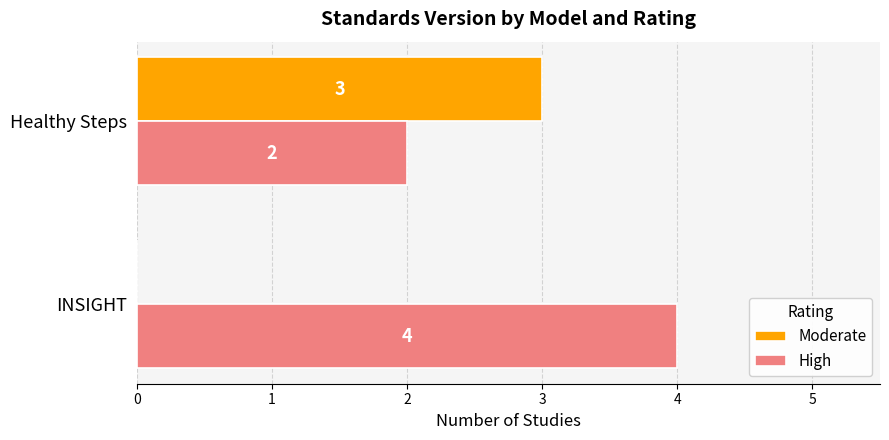

How many positive values does the Moderate series have?

1